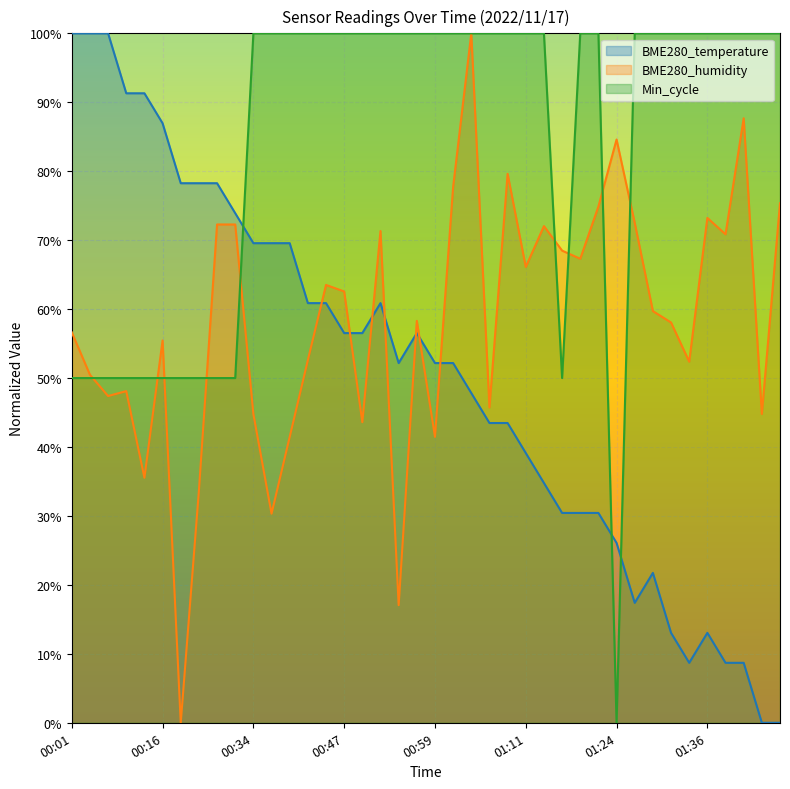

Which series has the largest total across all categories?

Min_cycle